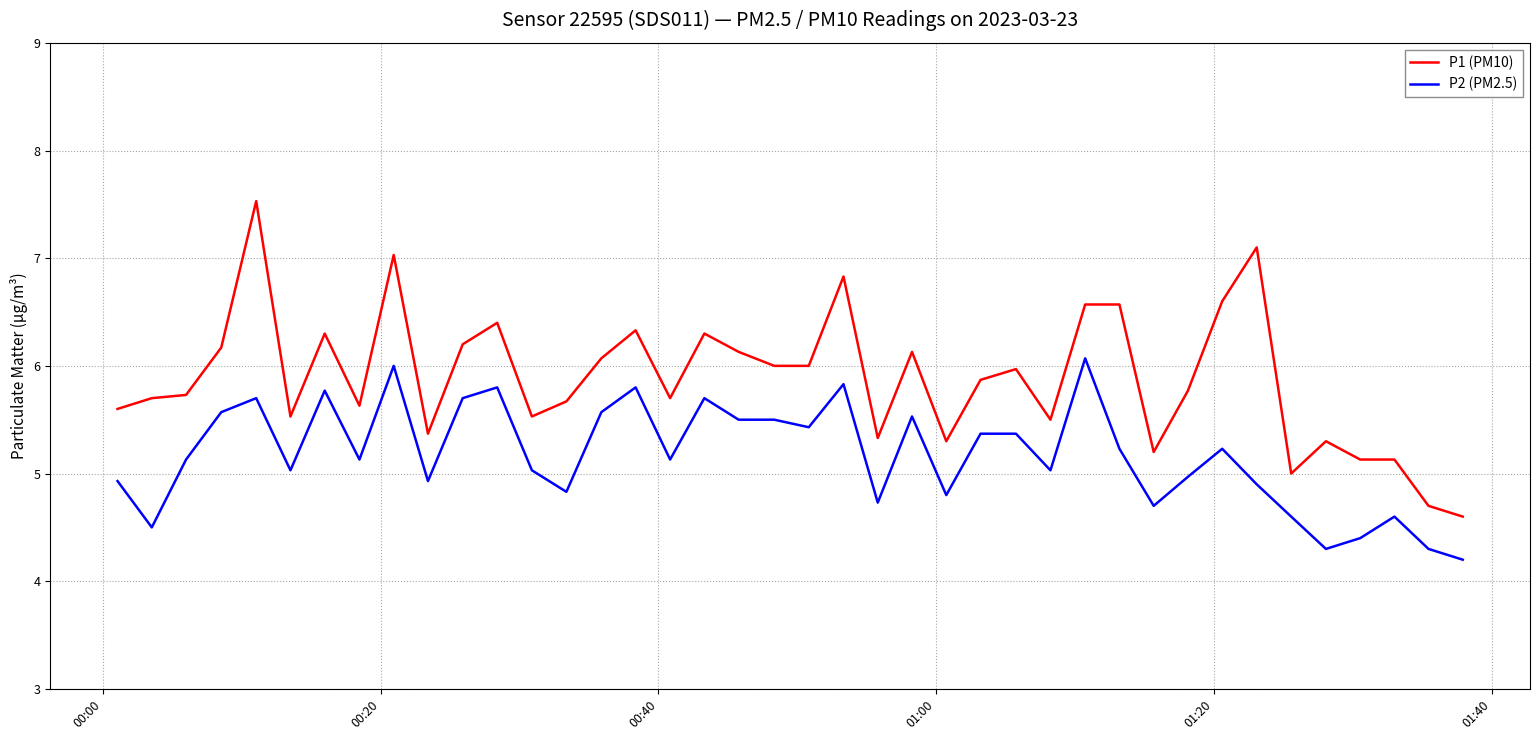

True or false: P2 (PM2.5) and P1 (PM10) cross at least once.

False